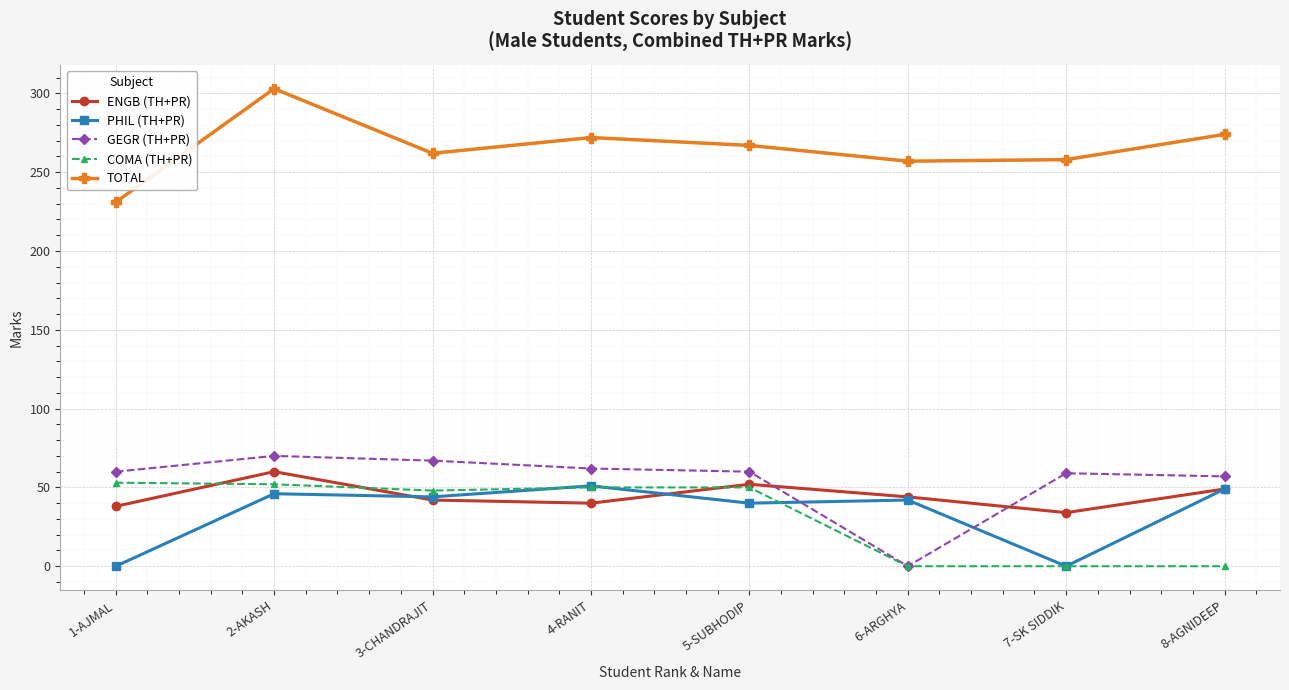

What is the value of the ENGB (TH+PR) point at the 6th from the left?

44